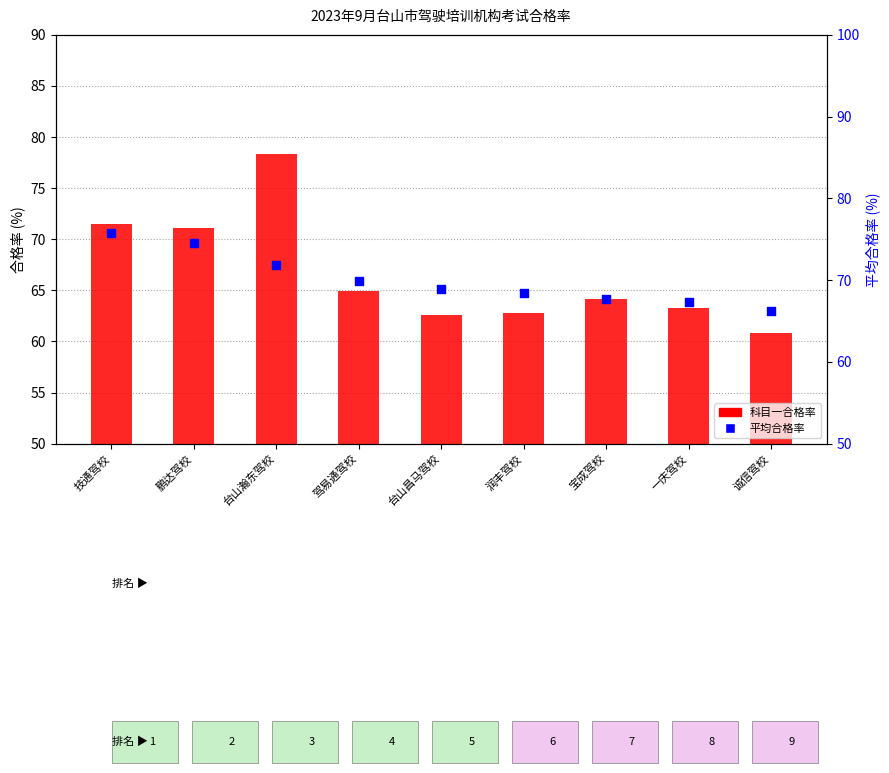

Which series has the largest total across all categories?

平均合格率